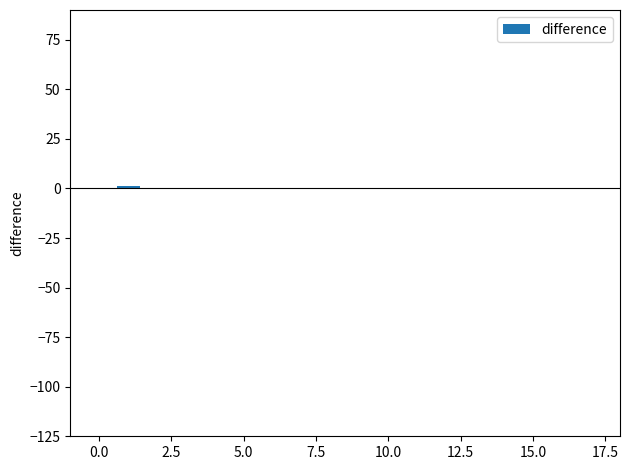

Count the number of data series in this chart.

1